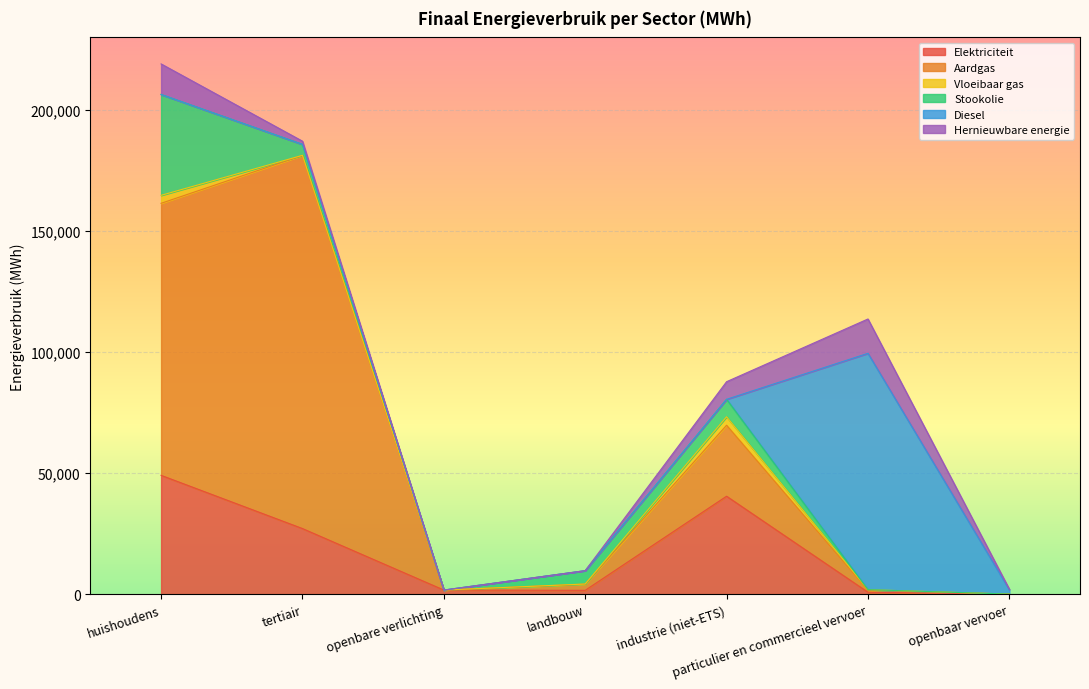

Is the value of Vloeibaar gas at openbare verlichting greater than the value of Hernieuwbare energie at openbare verlichting?

No